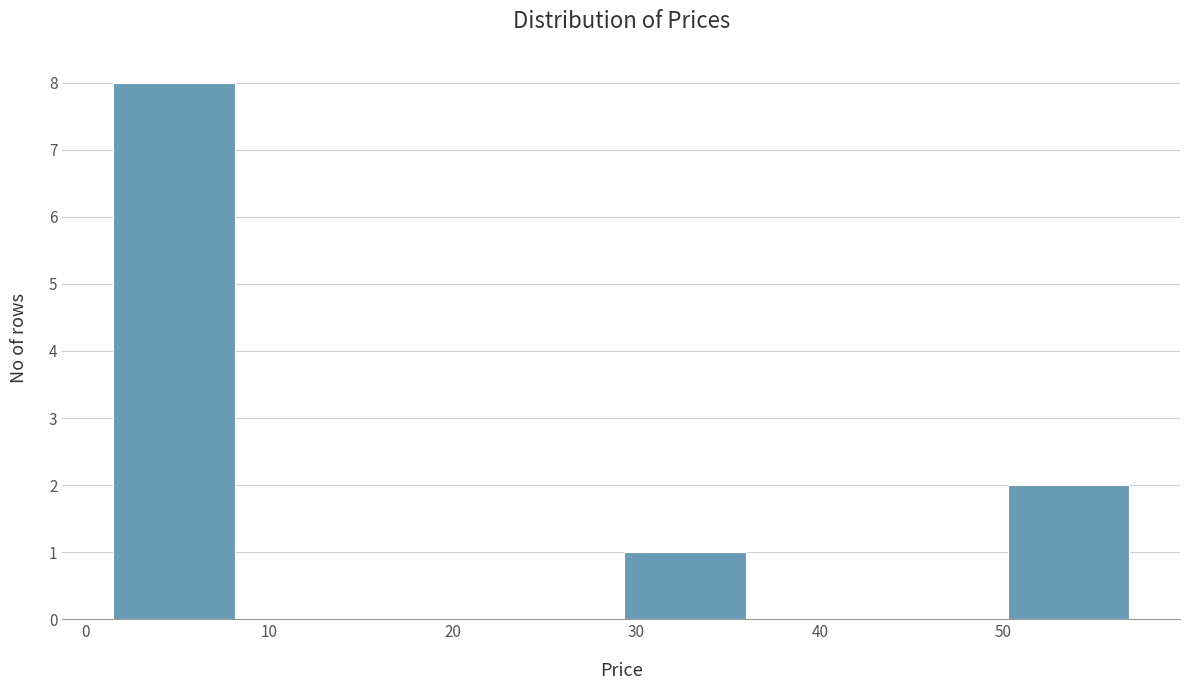

Reading left to right, transcribe this chart: for each bar, give the range it covers on the x-axis and its height. Neither the bar edges nor the heights are printed on the chart, so give them approximately, as read against the axes.

2 to 8: 8
8 to 15: 0
15 to 22: 0
22 to 29: 0
29 to 36: 1
36 to 43: 0
43 to 50: 0
50 to 57: 2